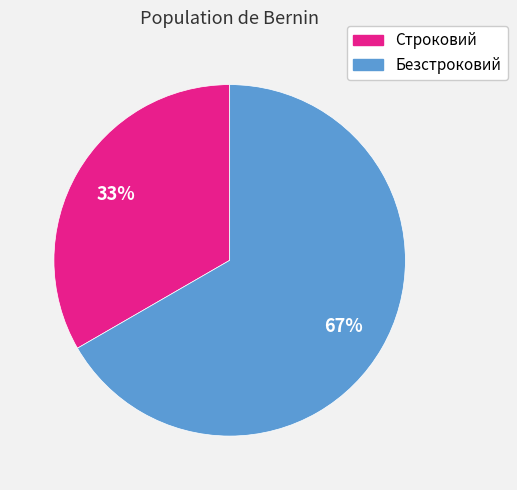

How many slices are in this pie chart?

2